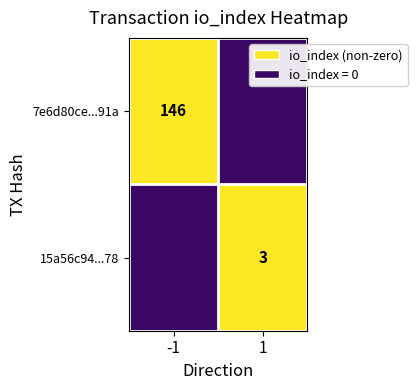

The value of 15a56c94...78 at 1 is 3. True or false?

True